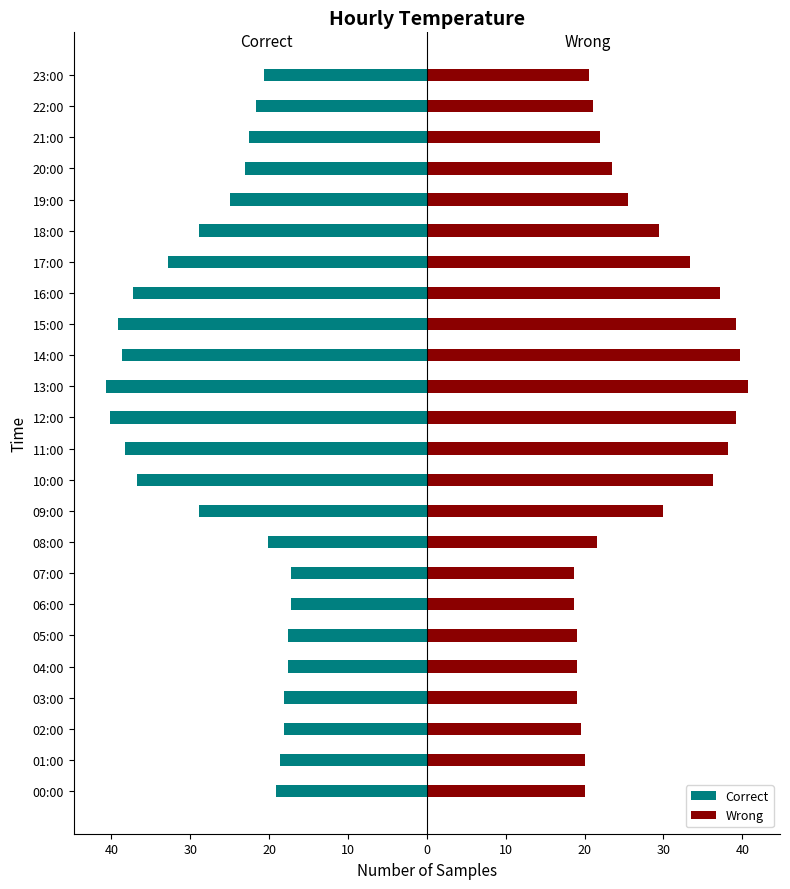

What is the minimum value shown in the chart?

-40.7